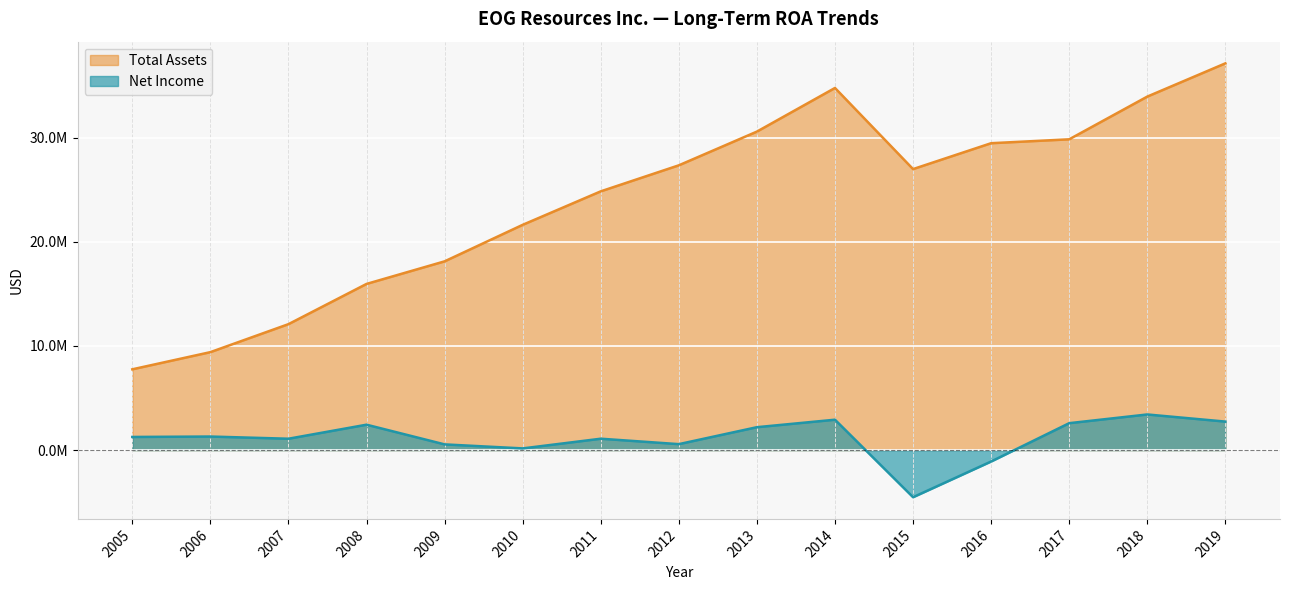

Is it true that Total Assets equals 7324051 at 2013?

False